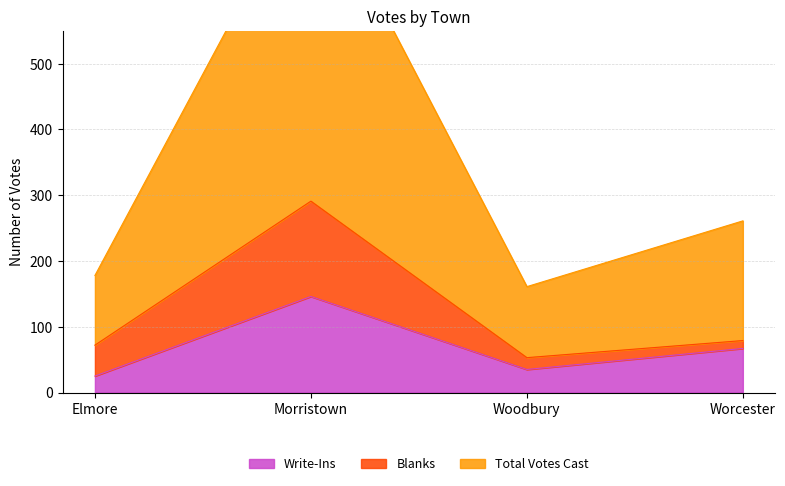

The Total Votes Cast series shows 261 at Worcester. True or false?

True